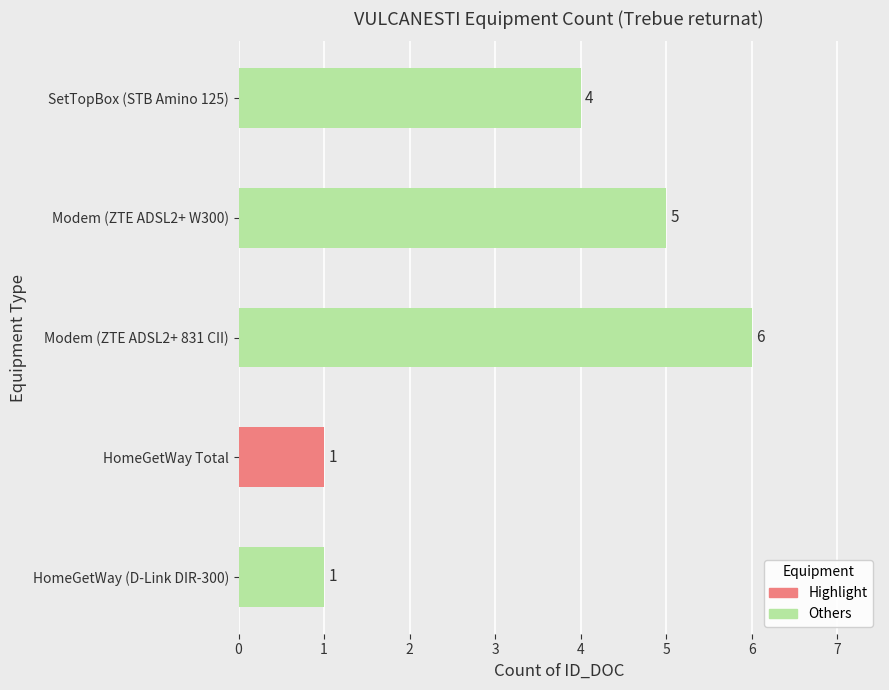

What is the difference between the maximum and minimum values?

5